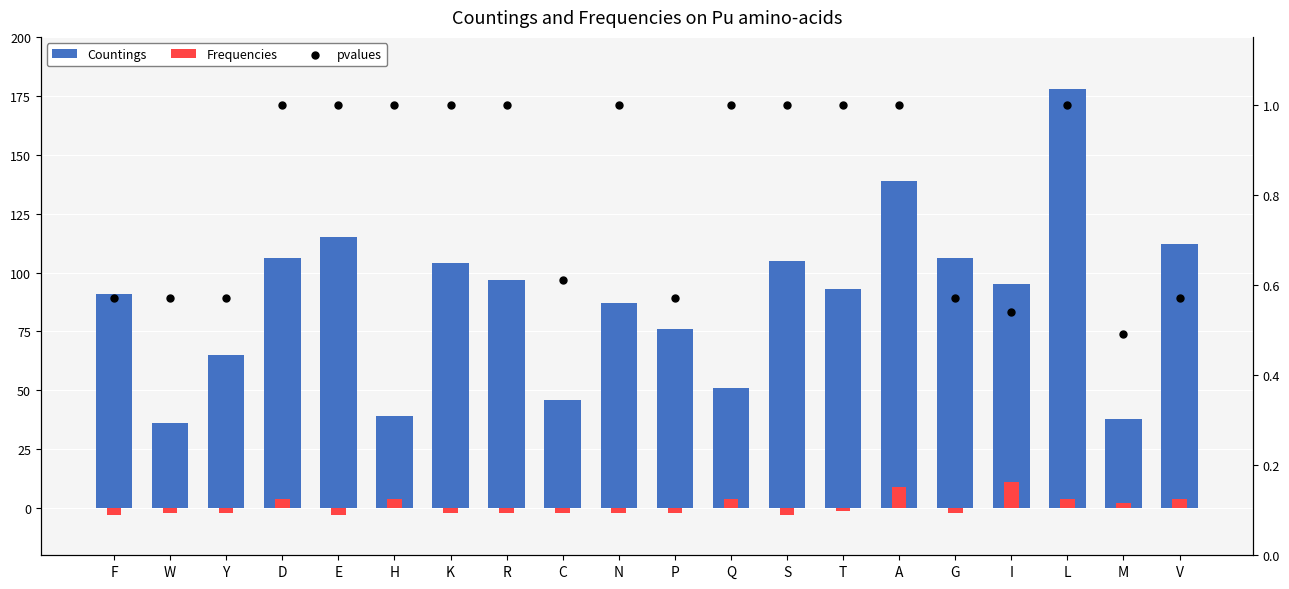

Which series reaches the maximum Y coordinate?

Countings